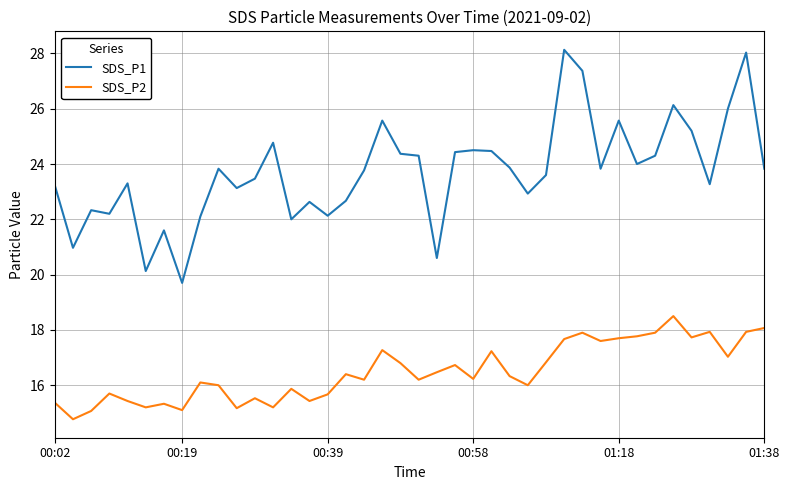

List the series in order of their overall mean, highest first.

SDS_P1, SDS_P2